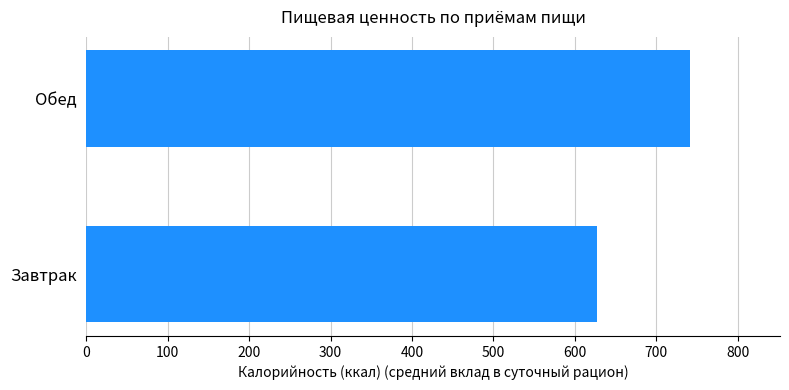

What is the sum of all values?

1368.1